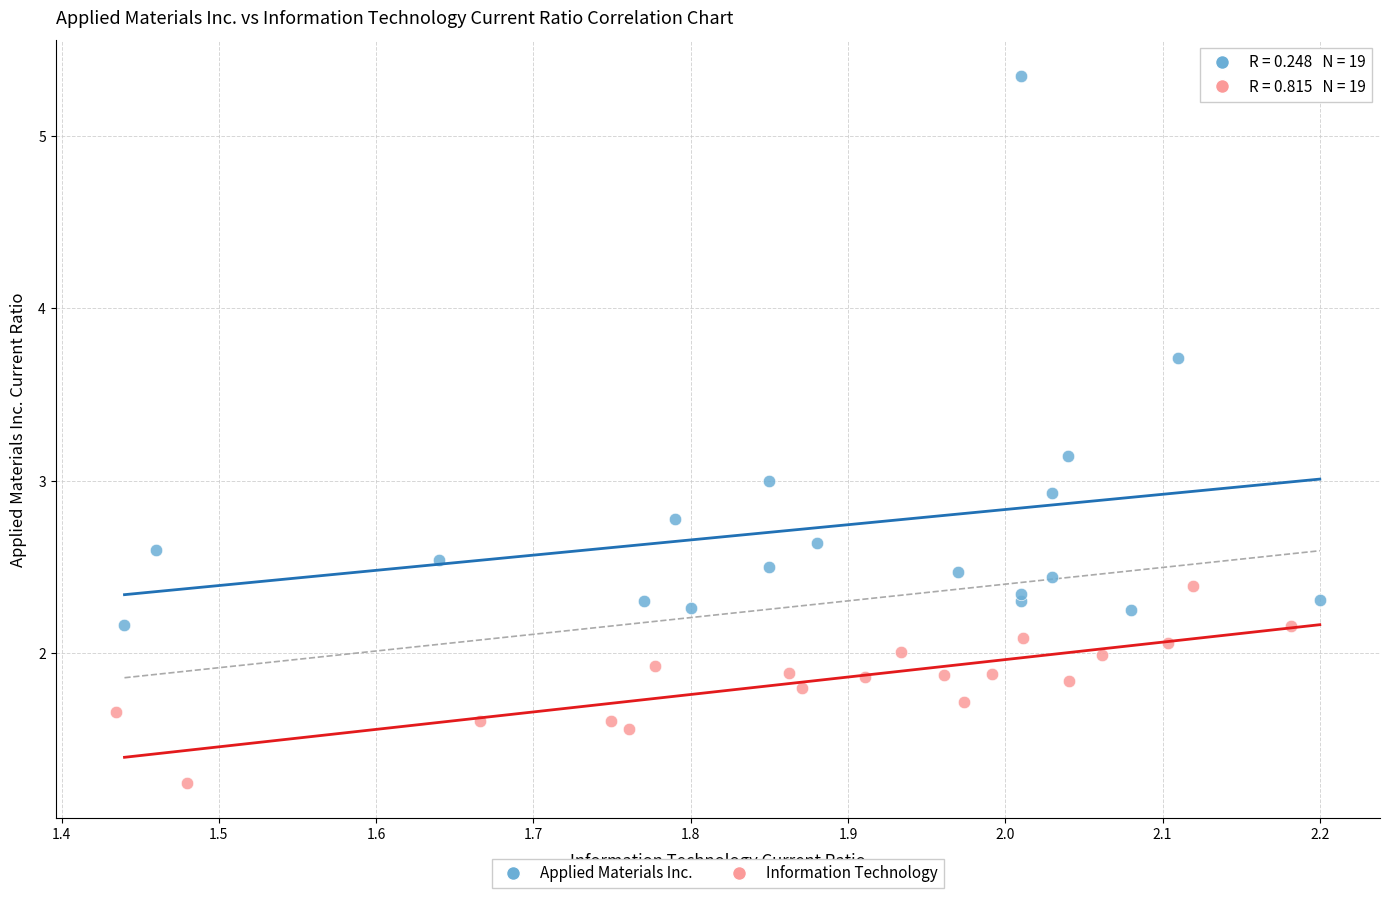

Which series contains the lowest Y value?

Information Technology